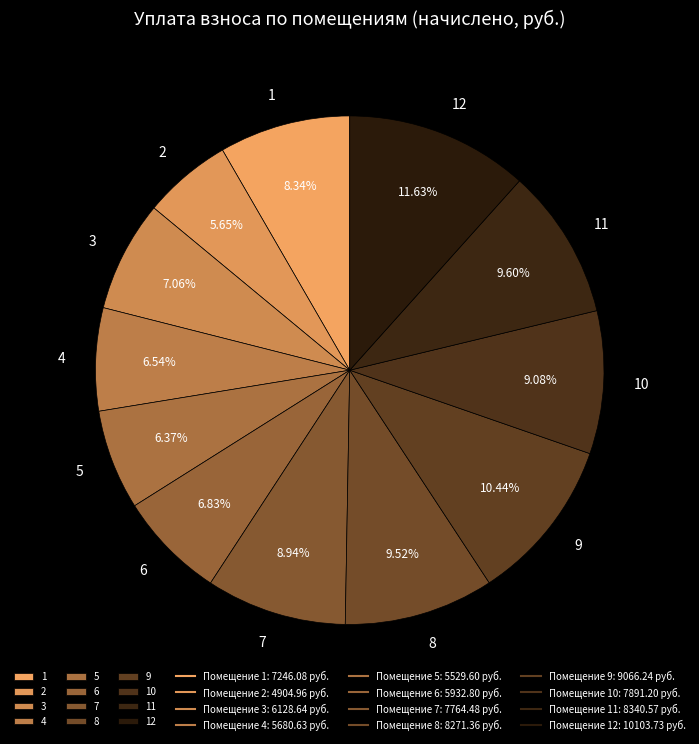

What percentage is the 7 slice, to the nearest percent?

9%